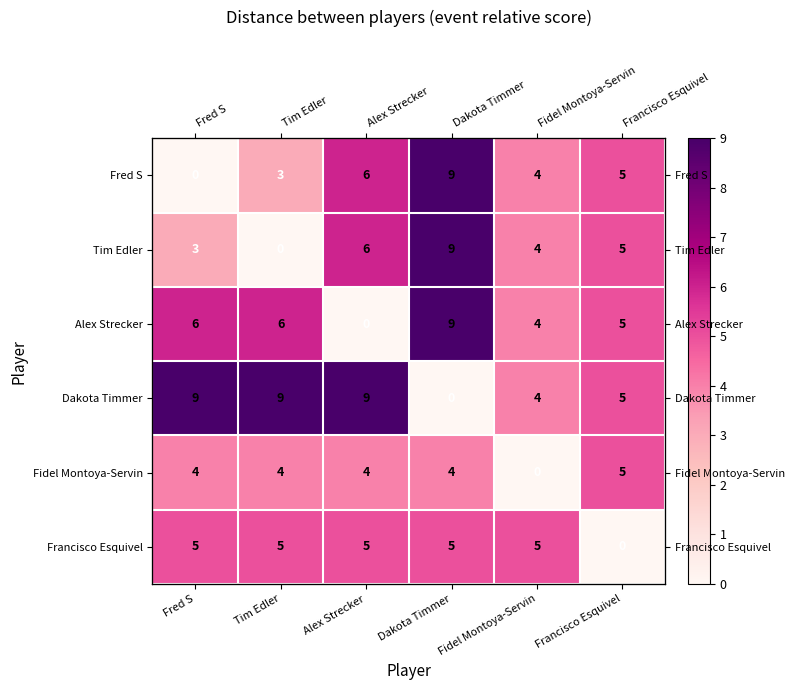

Which series has the largest total across all categories?

Dakota Timmer